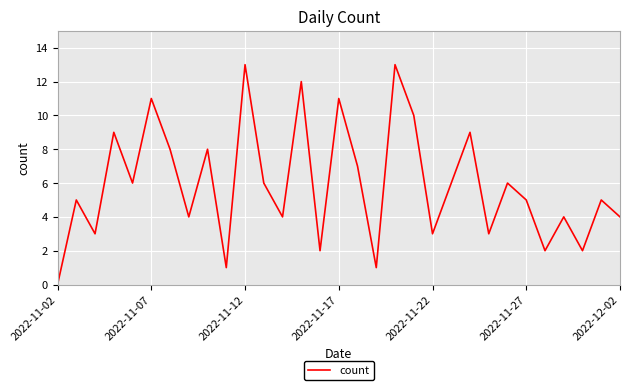

What is the greatest value displayed?

13